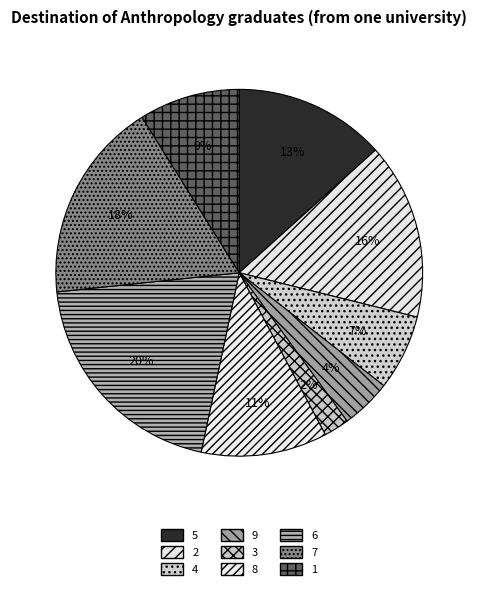

To the nearest percent, what portion does 5 represent?

13%